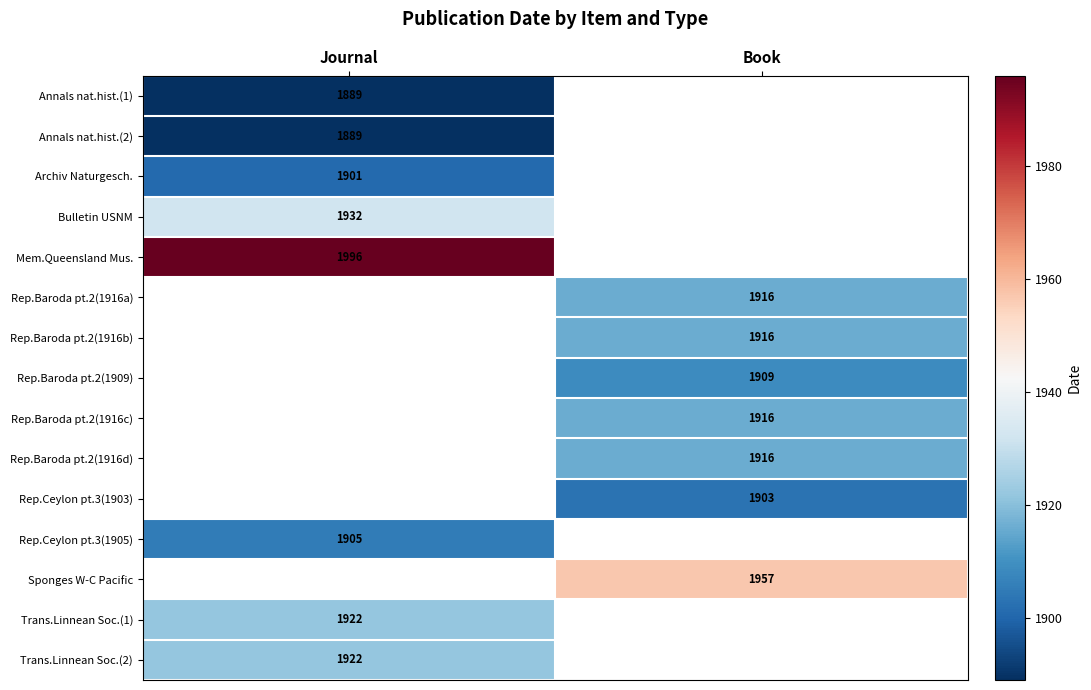

True or false: Rep.Baroda pt.2(1916c) has a value of 3022 at Book.

False